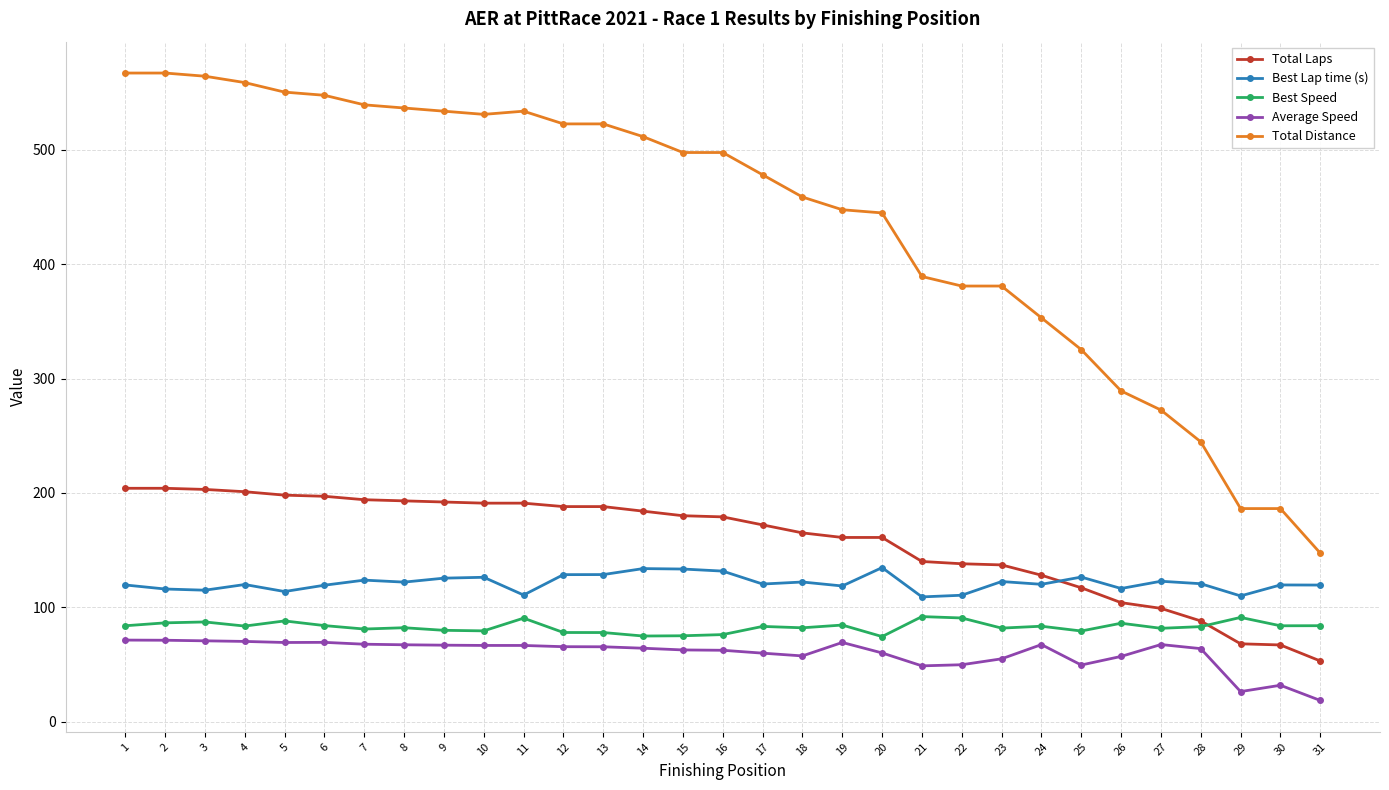

Which series has the widest spread of values?

Total Distance